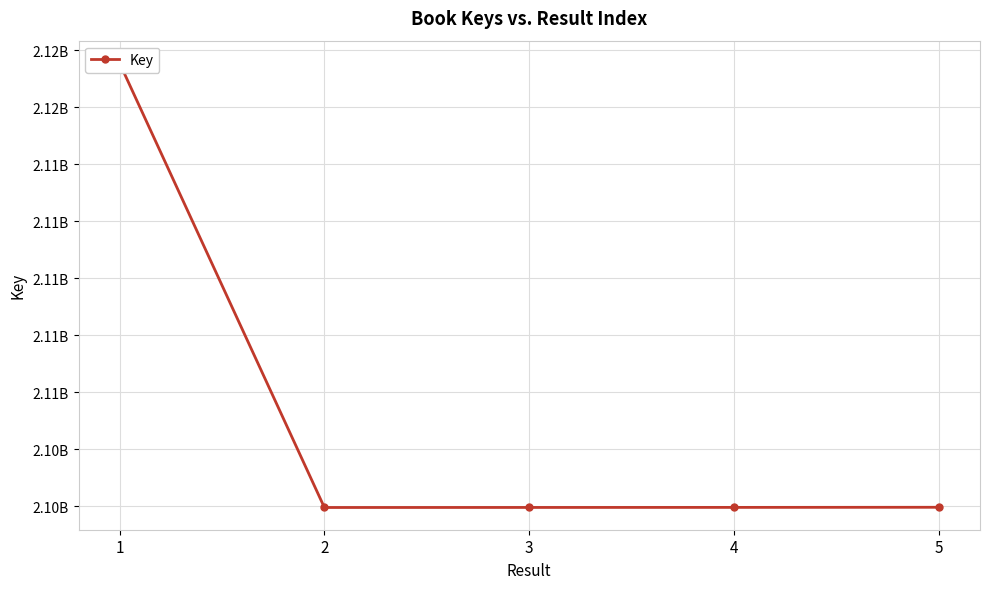

At which label is the value closest to 2109761343?

5